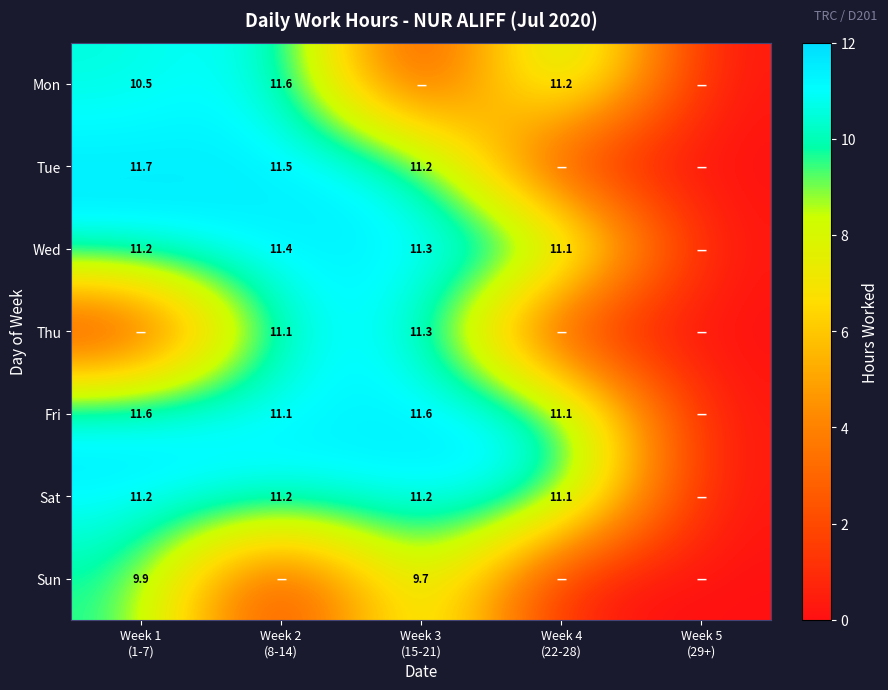

Is the value of Sun at Week 4 (22-28) greater than the value of Tue at Week 4 (22-28)?

No